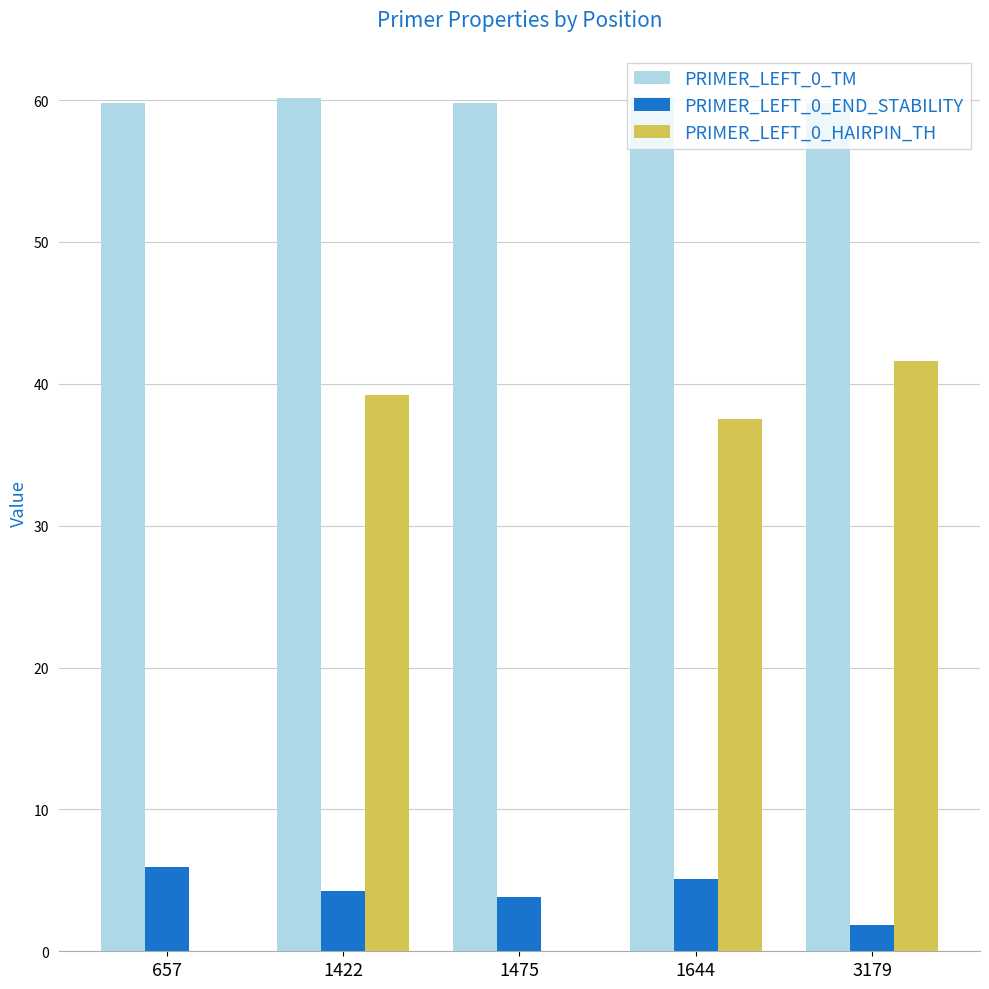

What is the greatest value displayed?

60.2